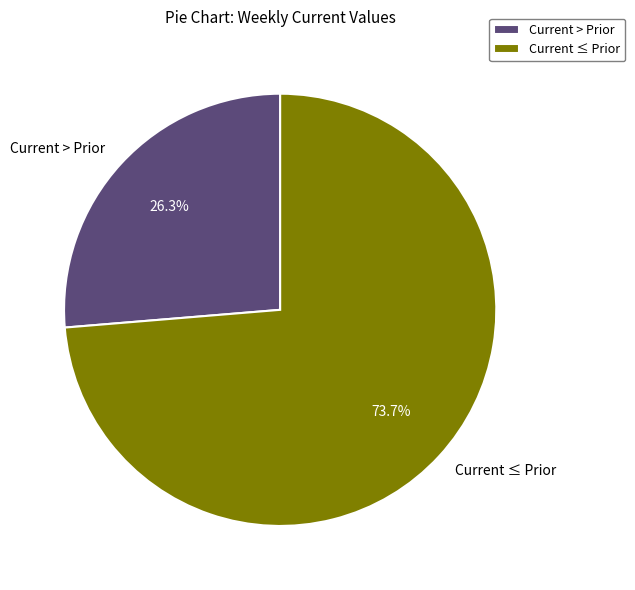

What is the largest slice in the pie chart?

Current ≤ Prior